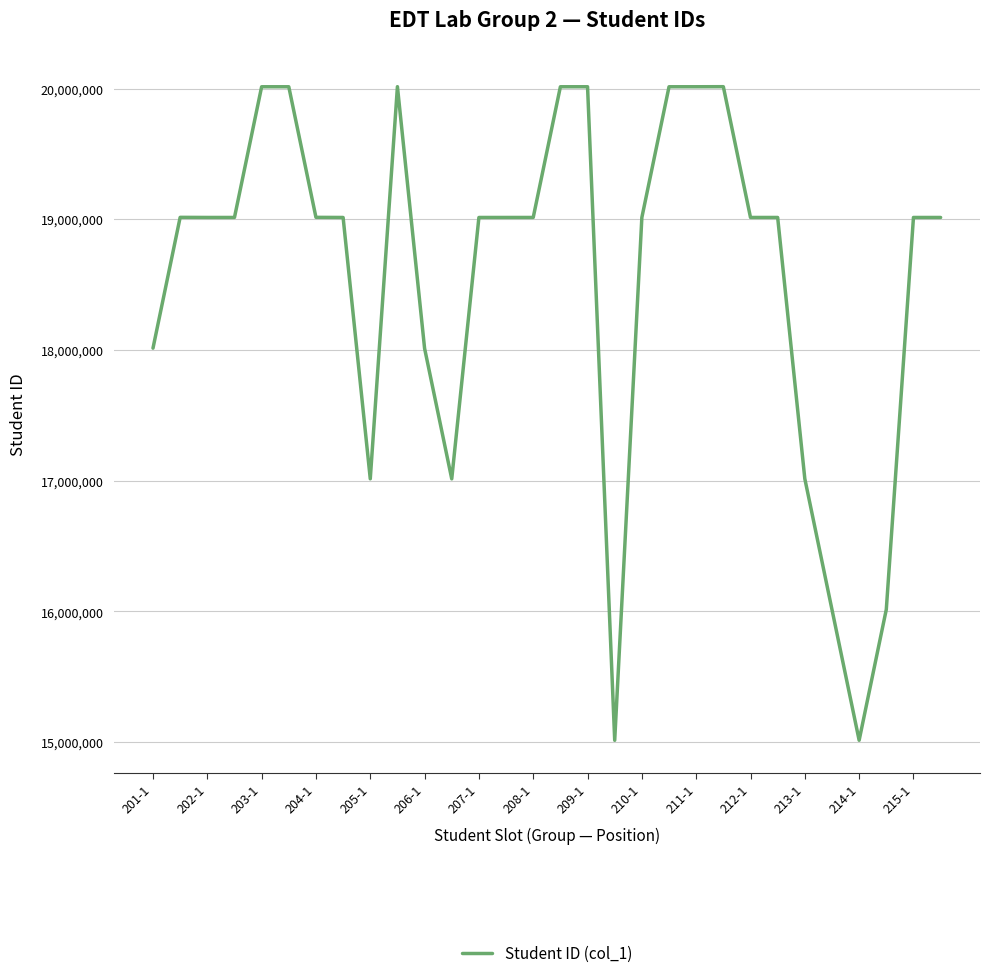

What is the difference between the maximum and minimum values?

5000533